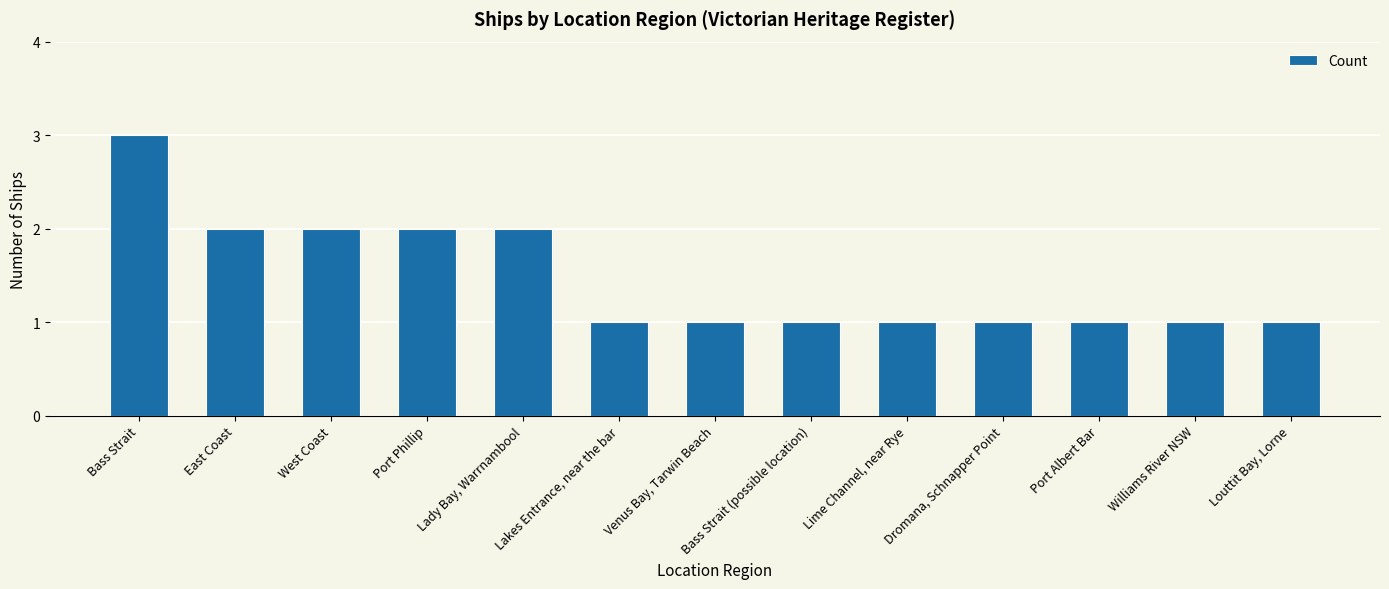

What is the difference between the maximum and minimum values?

2